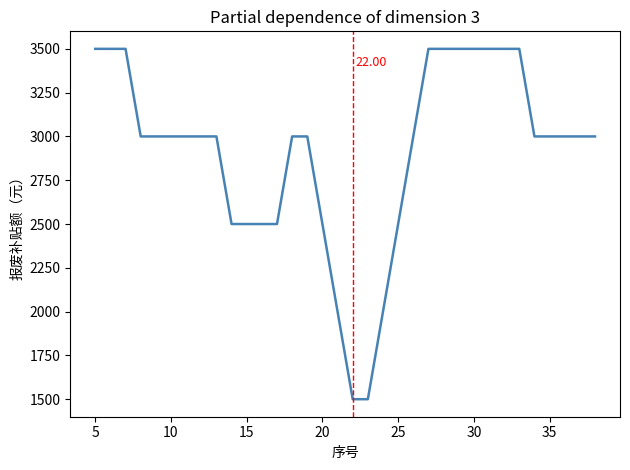

What is the difference between the maximum and minimum values?

2000